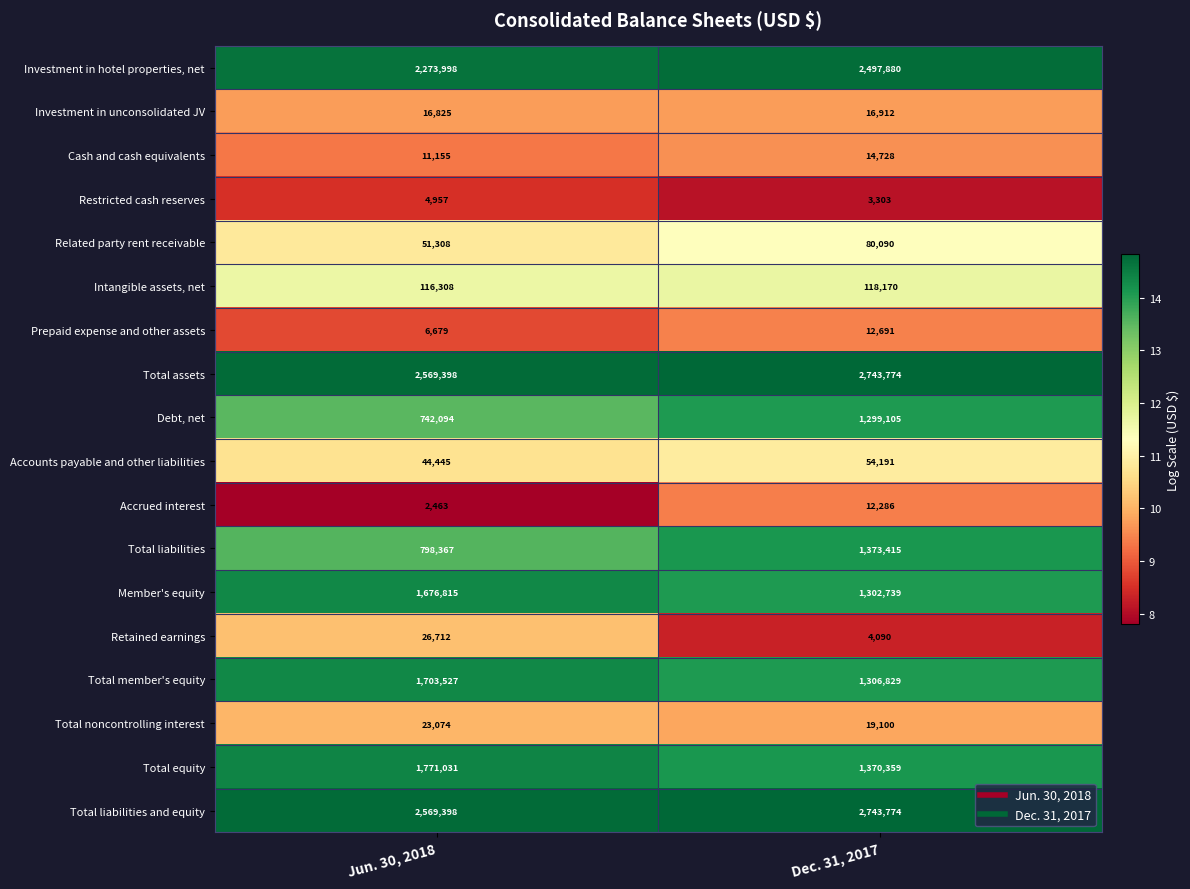

What value does the Related party rent receivable series have at Jun. 30, 2018?

51308